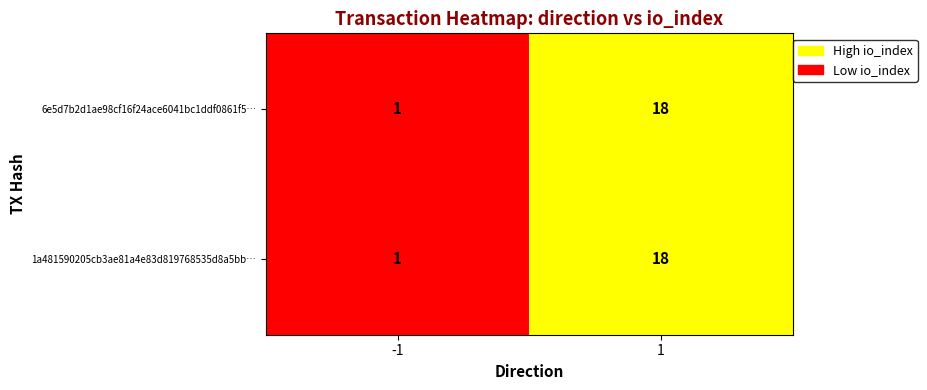

What is the highest value of the 6e5d7b2d1ae98cf16f24ace6041bc1ddf0861f5… series?

18